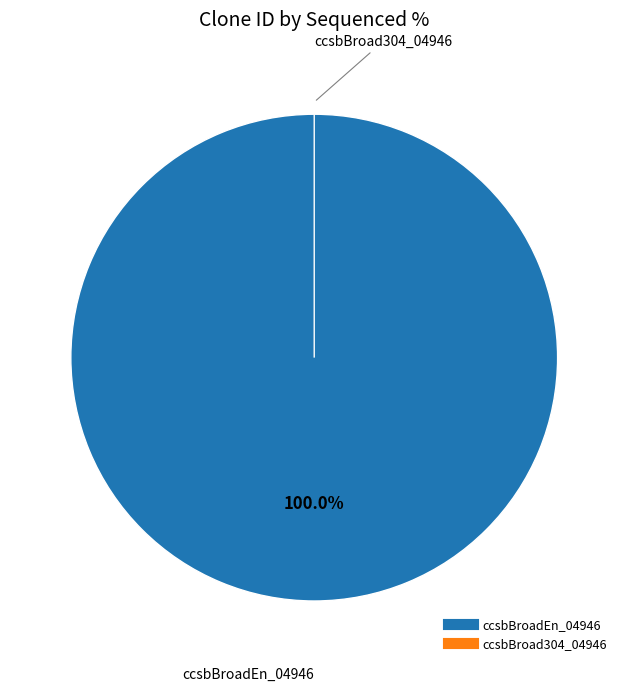

How many slices are in this pie chart?

2